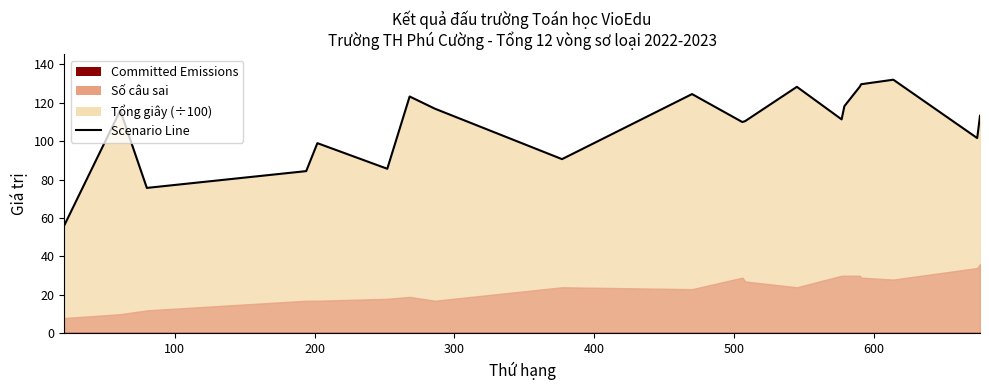

What is the average value?

107.7